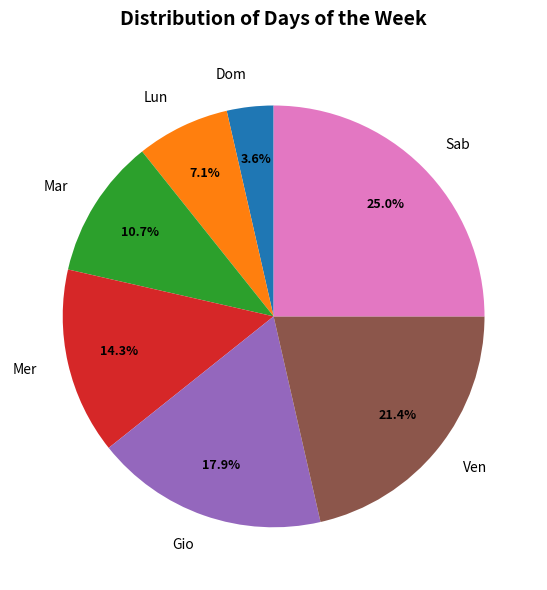

Between Dom and Gio, which is larger?

Gio